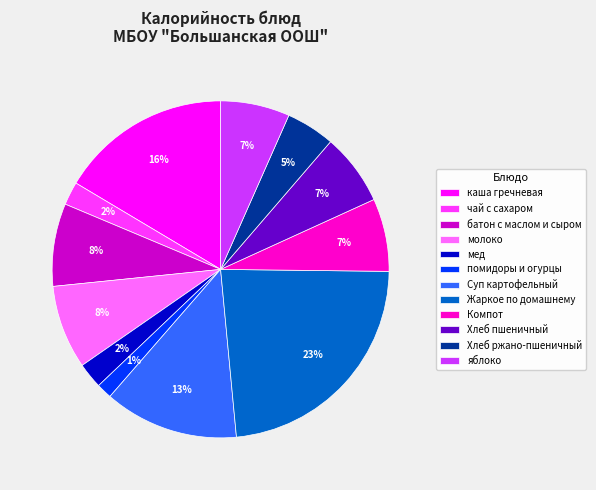

To the nearest percent, what is the combined percentage of Компот and молоко?

15%